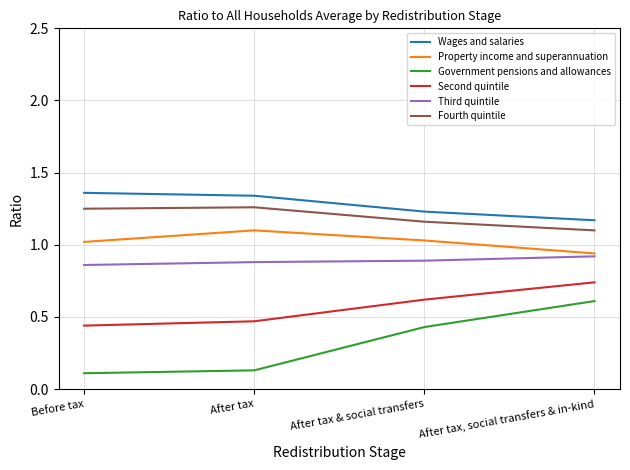

True or false: Property income and superannuation has more than 2 interior local peaks.

False